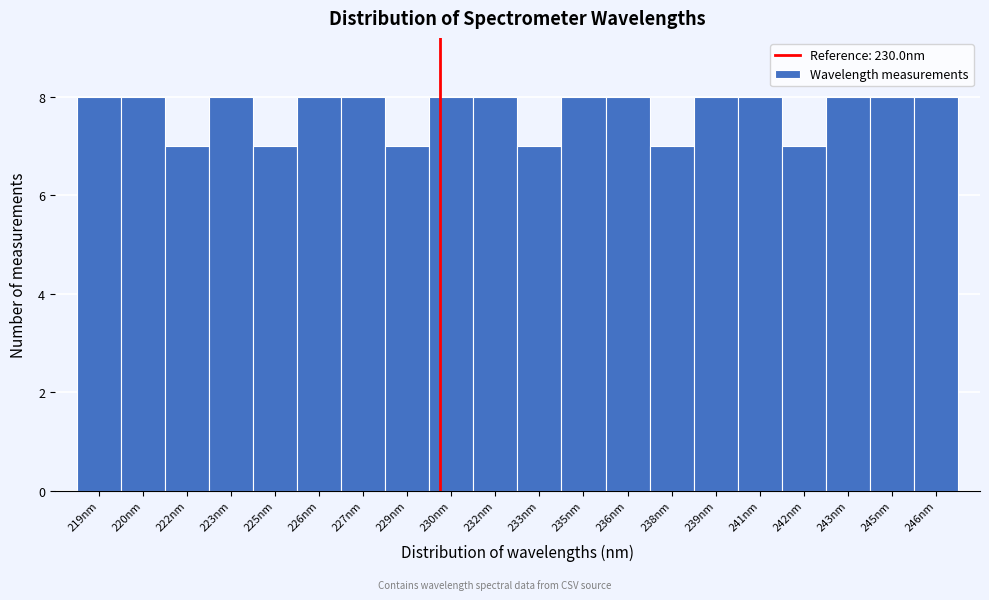

Reading right to left, extract all data points from this chart.

246nm=8	245nm=8	243nm=8	242nm=7	241nm=8	239nm=8	238nm=7	236nm=8	235nm=8	233nm=7	232nm=8	230nm=8	229nm=7	227nm=8	226nm=8	225nm=7	223nm=8	222nm=7	220nm=8	219nm=8